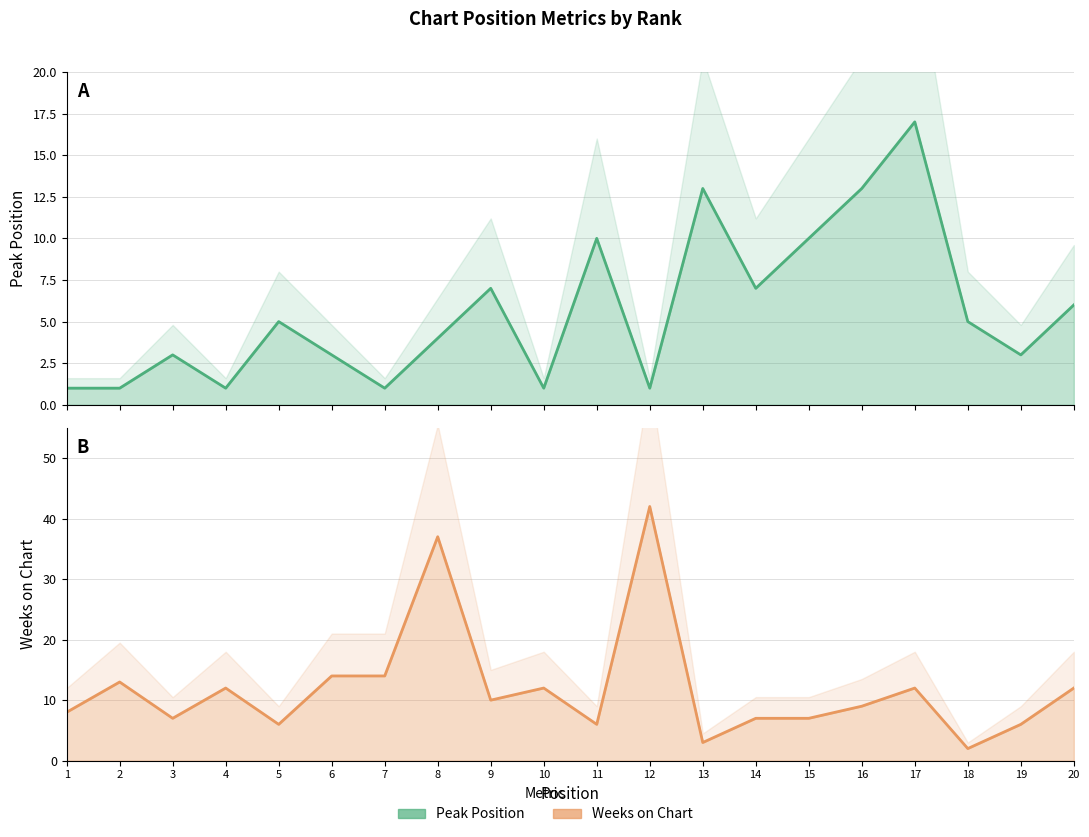

Reading left to right, list all the values displayed in this chart.

Peak Position: 1	1	3	1	5	3	1	4	7	1	10	1	13	7	10	13	17	5	3	6
Weeks on Chart: 8	13	7	12	6	14	14	37	10	12	6	42	3	7	7	9	12	2	6	12